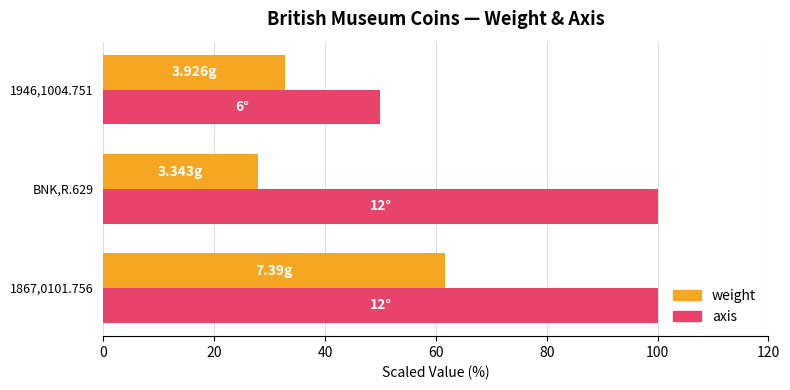

Is the value of axis at 1867,0101.756 greater than the value of weight at BNK,R.629?

Yes